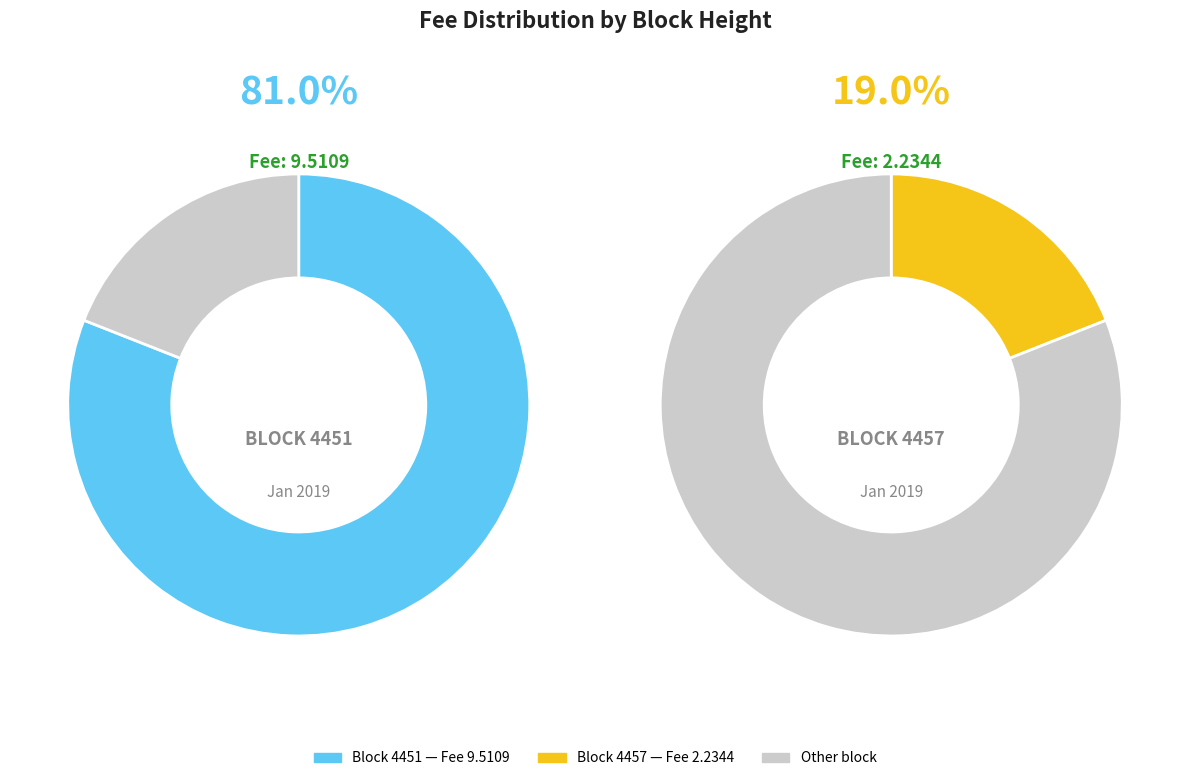

Does any single category account for the majority?

Yes